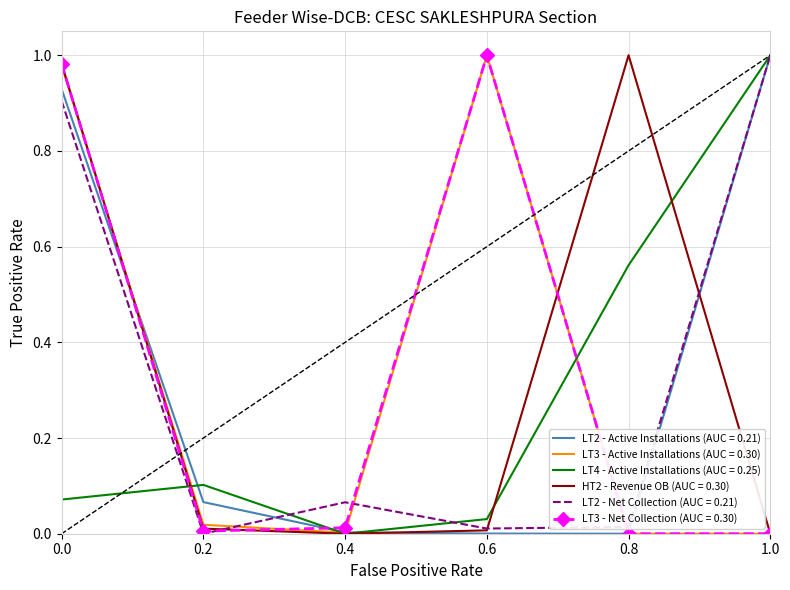

What are all the series names shown in the legend?

LT2 - Active Installations (AUC = 0.21), LT3 - Active Installations (AUC = 0.30), LT4 - Active Installations (AUC = 0.25), HT2 - Revenue OB (AUC = 0.30), LT2 - Net Collection (AUC = 0.21), LT3 - Net Collection (AUC = 0.30)